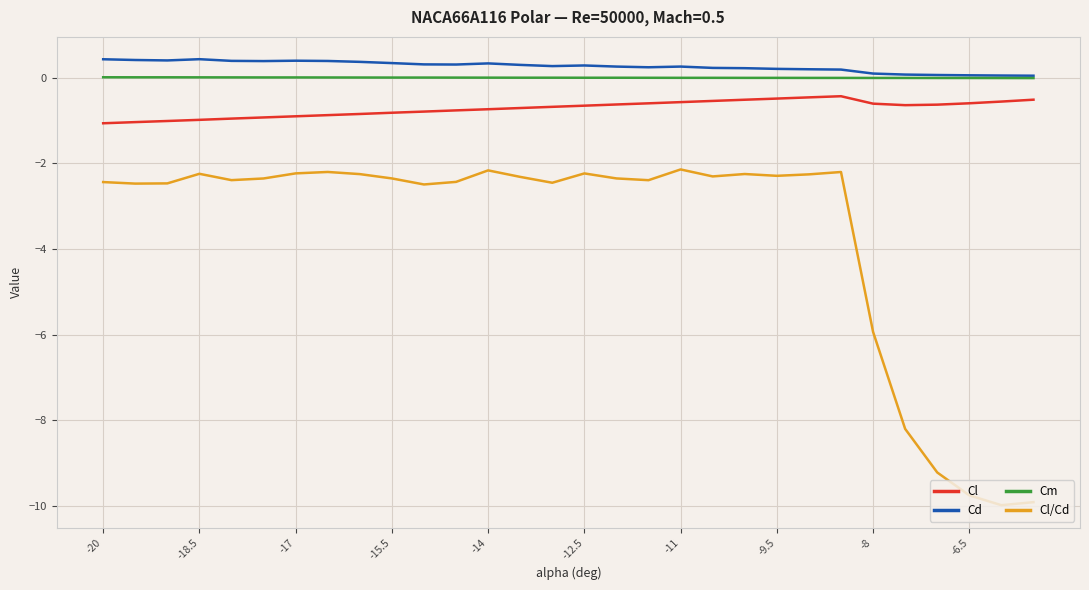

Which series has the largest range (max minus min)?

Cl/Cd